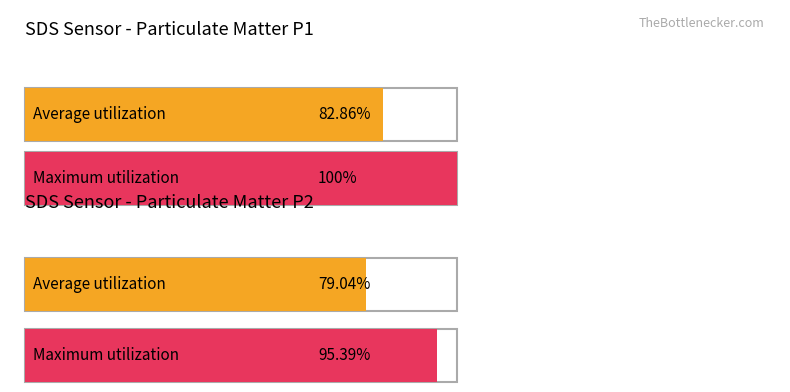

Which series has the widest spread of values?

Maximum utilization